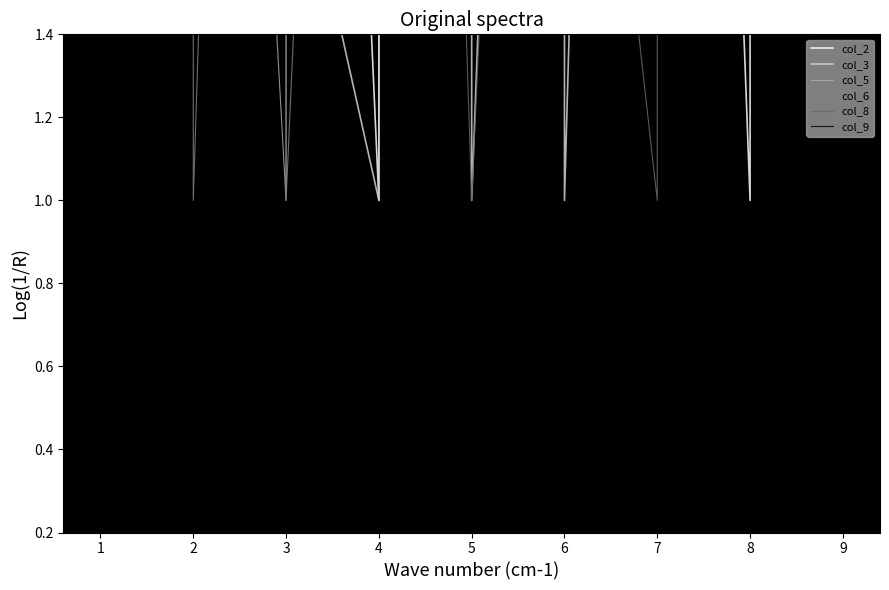

Does the chart display data point markers on the line(s)?

No